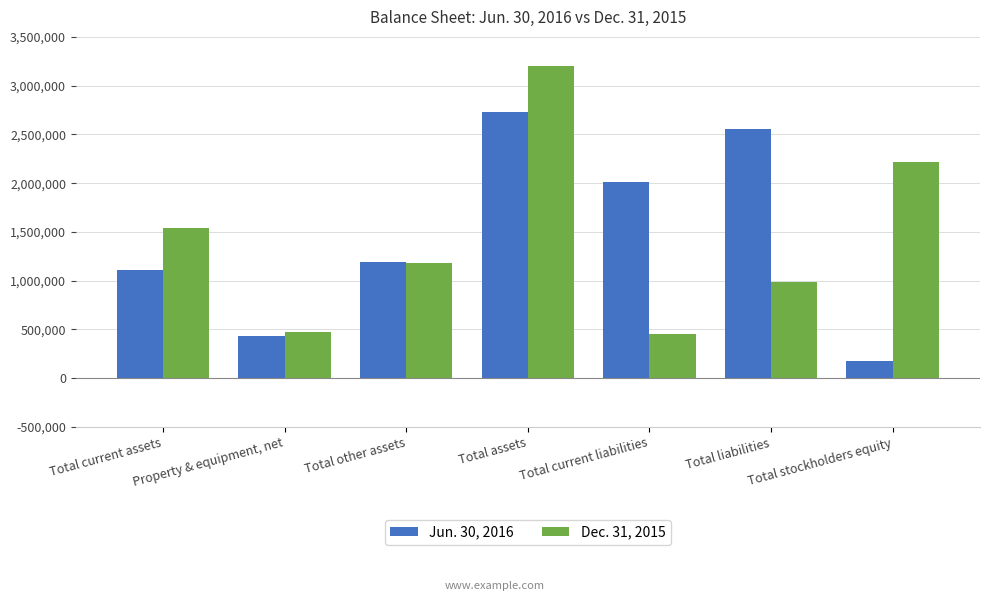

What is the total value across all series at Total liabilities?

3542135